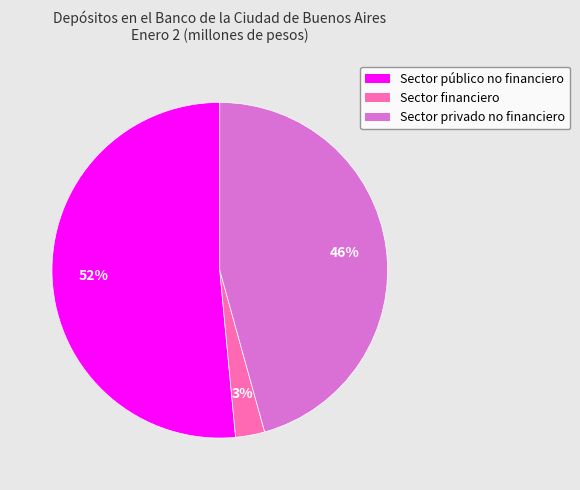

Is there any slice that represents more than half of the pie?

Yes